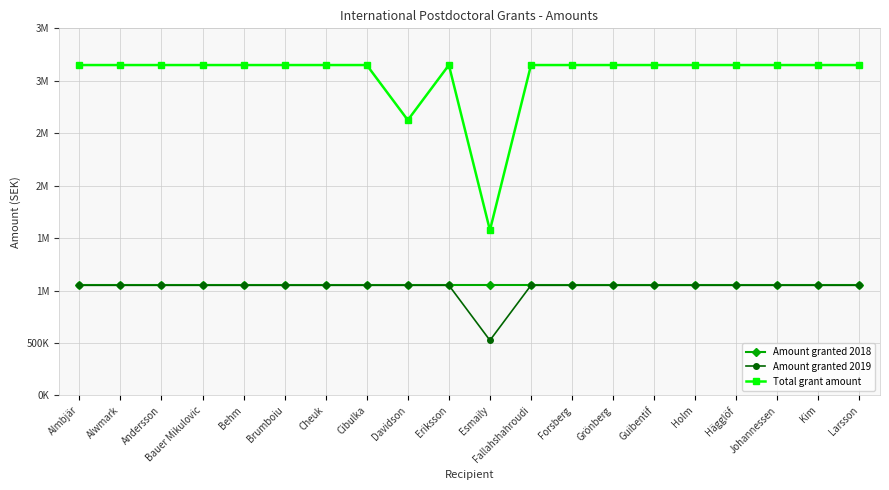

True or false: Amount granted 2018 and Amount granted 2019 intersect in this chart.

False